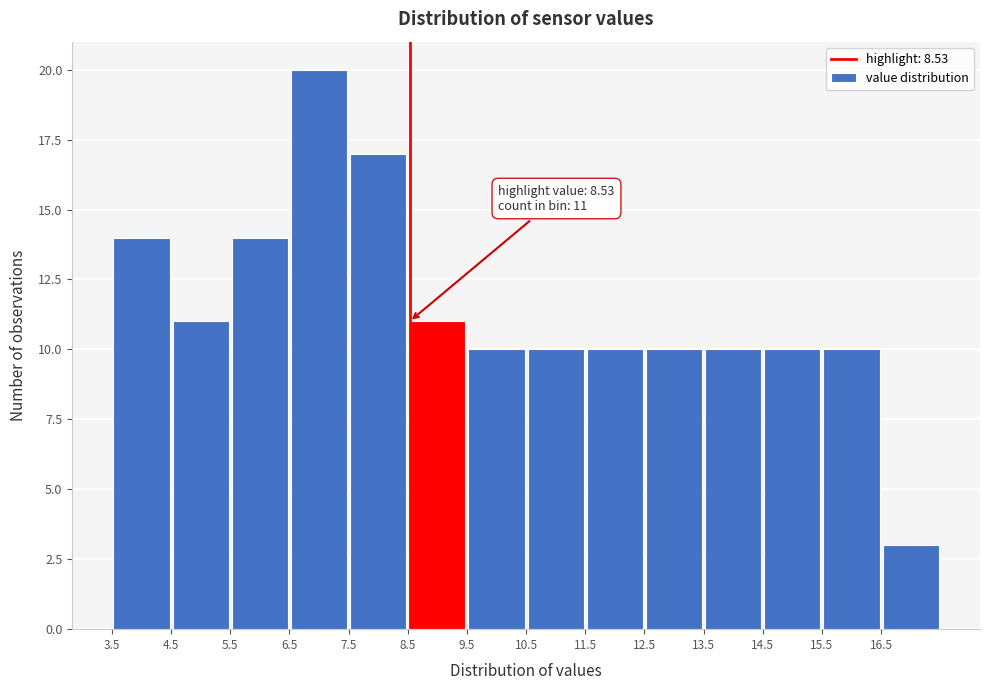

Over which range of the x-axis is the bar tallest?

6.5 to 7.5